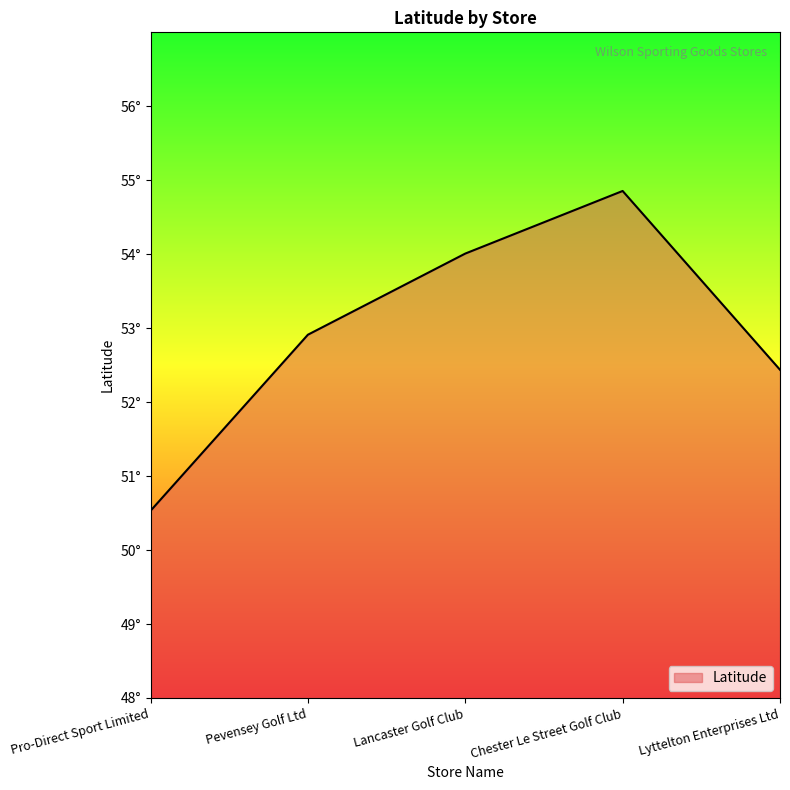

What value does the data have at Lyttelton Enterprises Ltd?

52.4